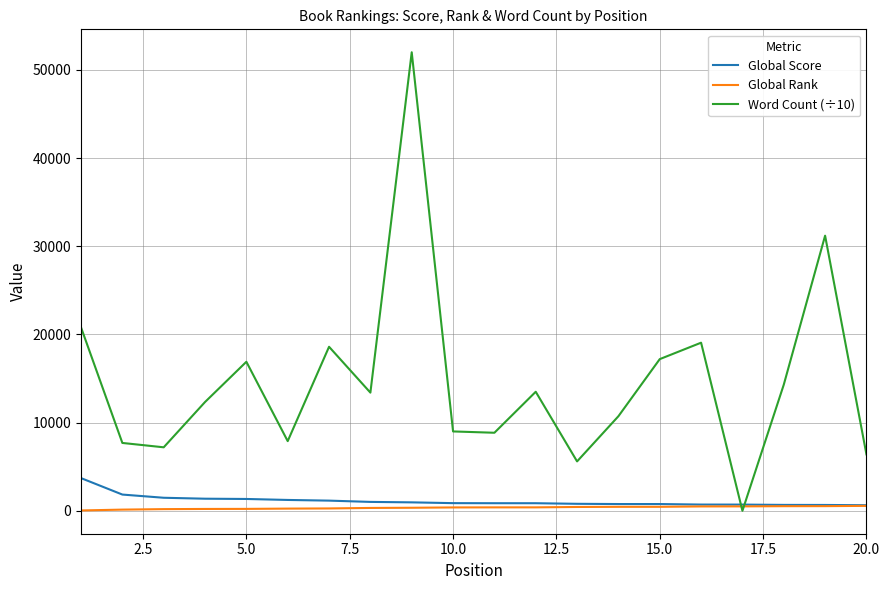

How many intersections are there between Global Score and Word Count (÷10)?

2